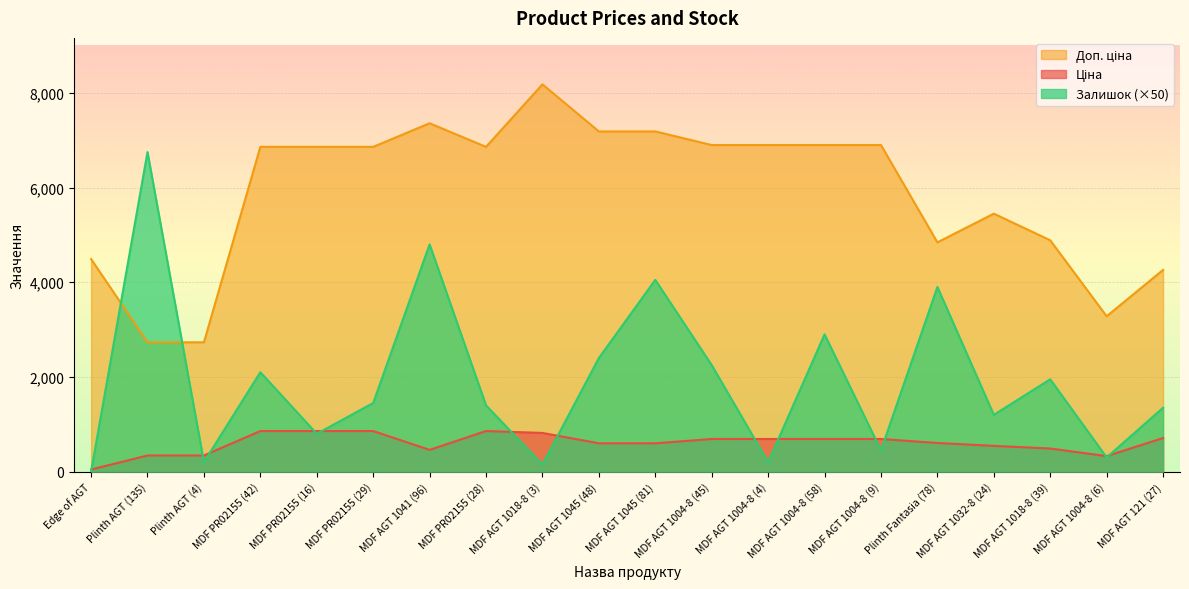

How many data points in Доп. ціна are above 6859?

12